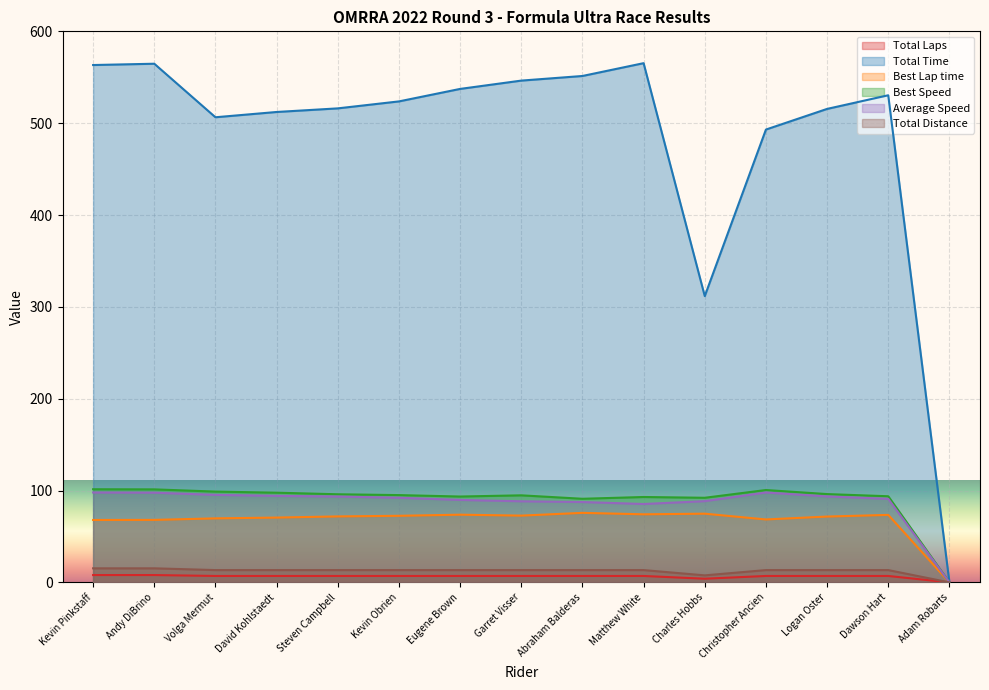

What is the label of the 5th point from the right?

Charles Hobbs